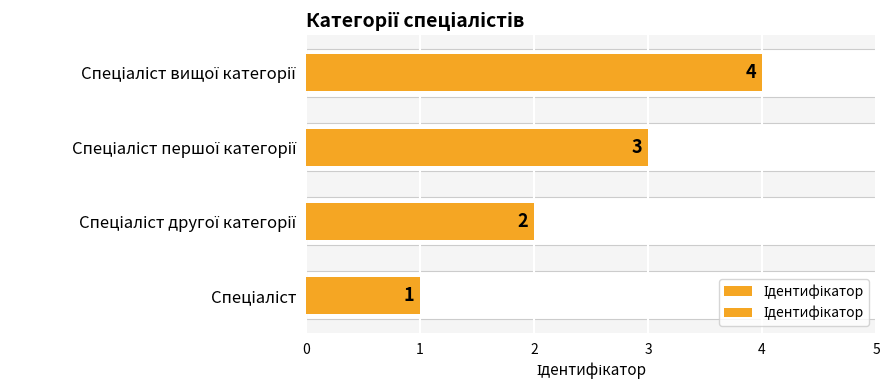

True or false: the data shows 5 at Спеціаліст першої категорії.

False